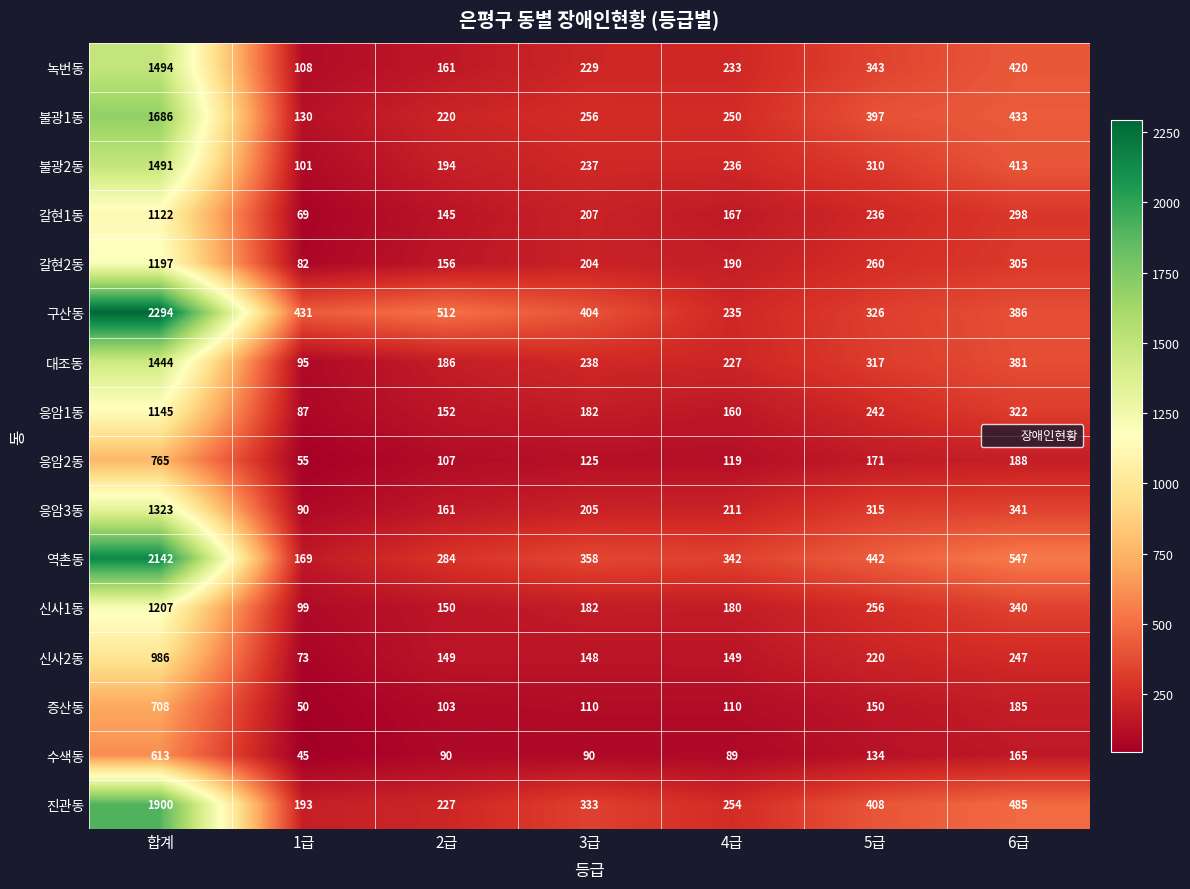

At which category is the sum across all series the highest?

합계